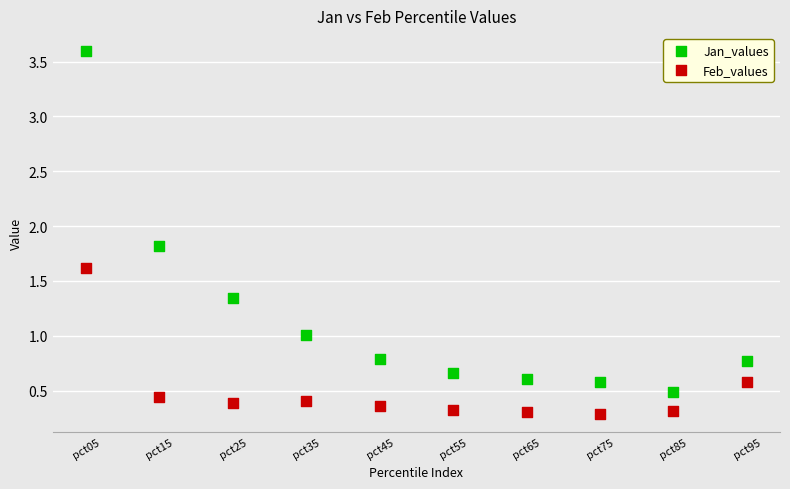

Which series reaches the minimum Y coordinate?

Feb_values